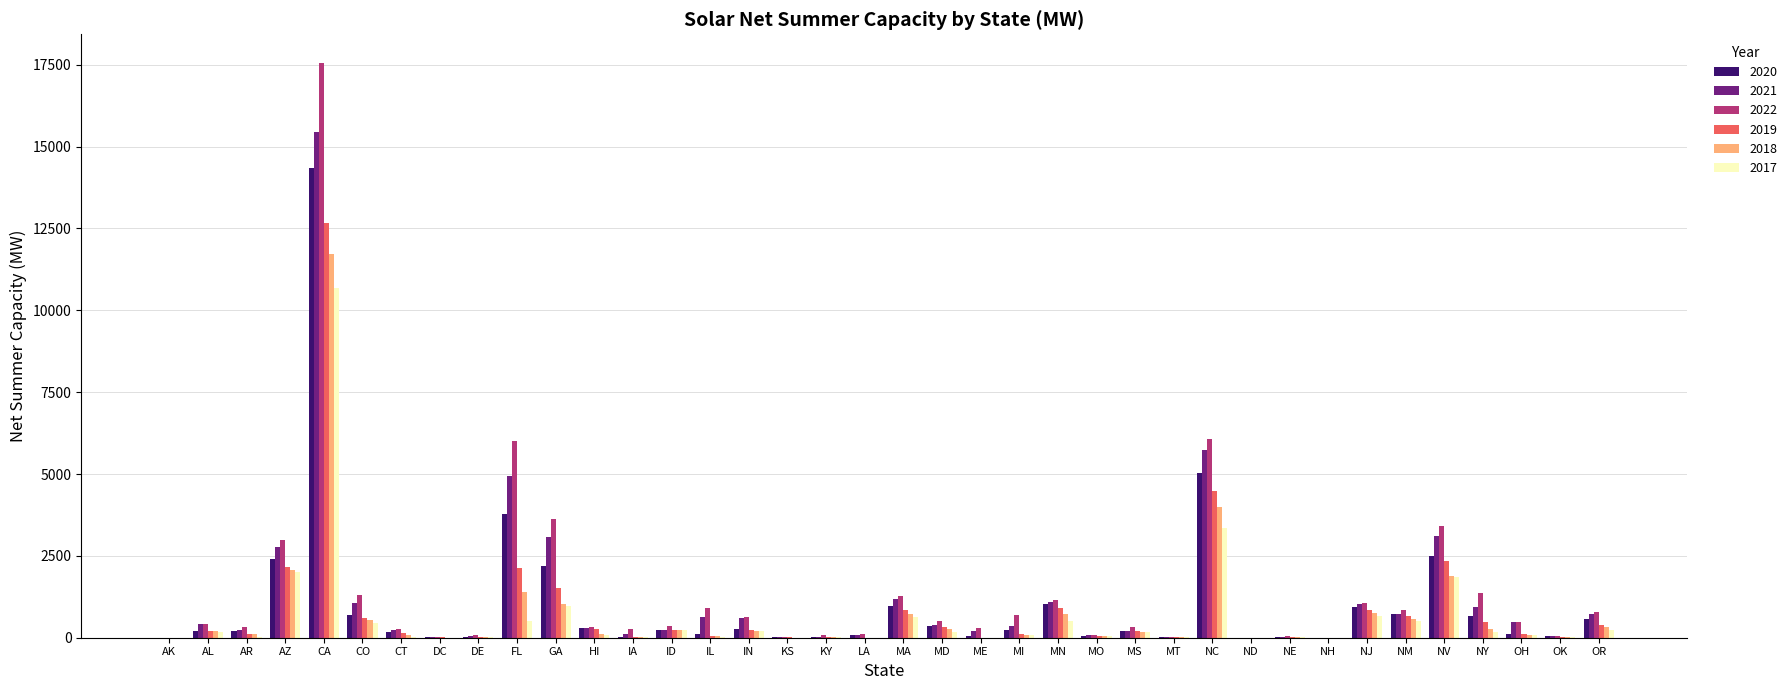

Is the value of 2020 at ME greater than the value of 2022 at AZ?

No